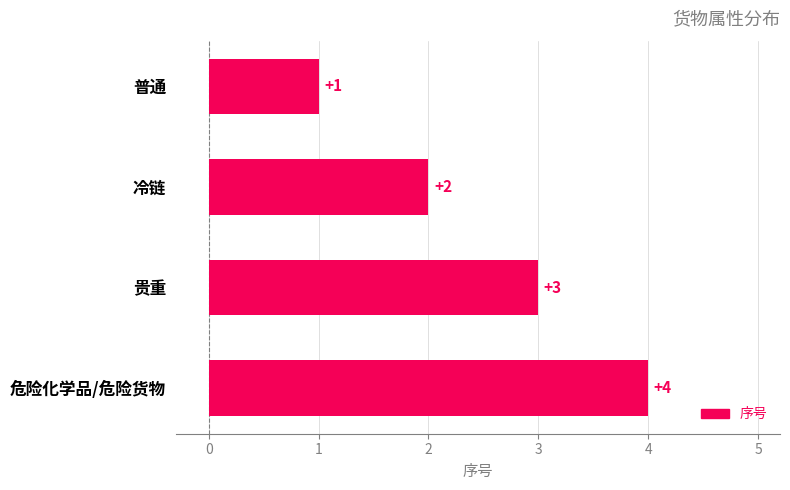

Between 冷链 and 普通, which is larger?

冷链